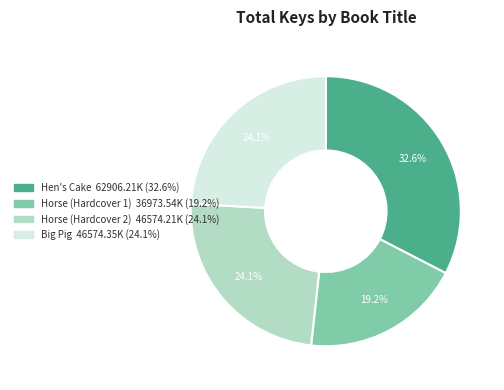

Count the number of slices in the pie.

4